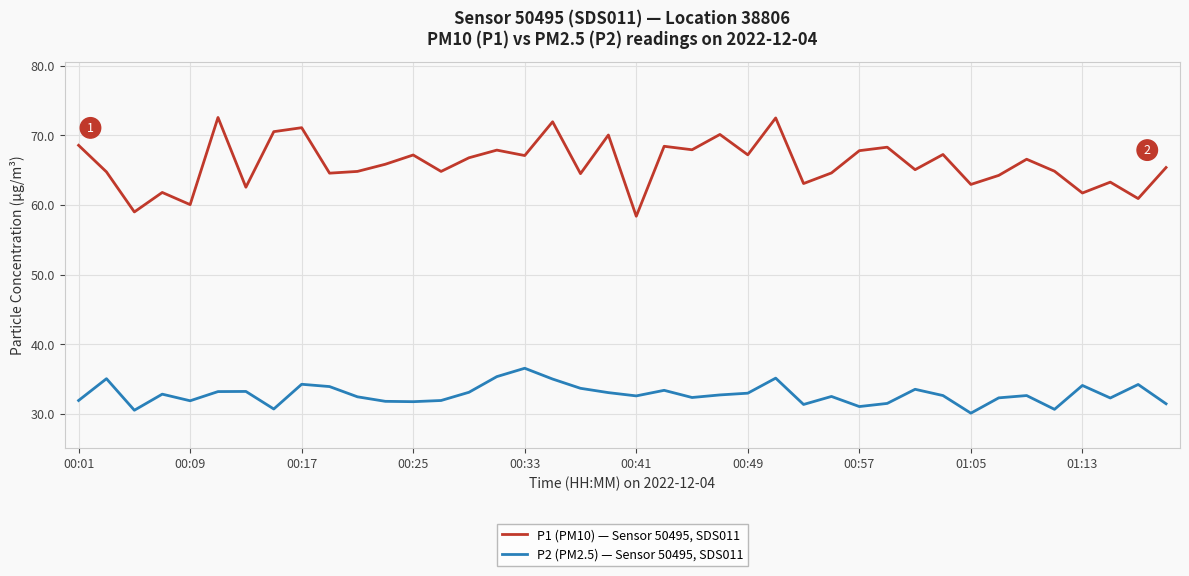

Which series has the largest range (max minus min)?

P1 (PM10) — Sensor 50495, SDS011